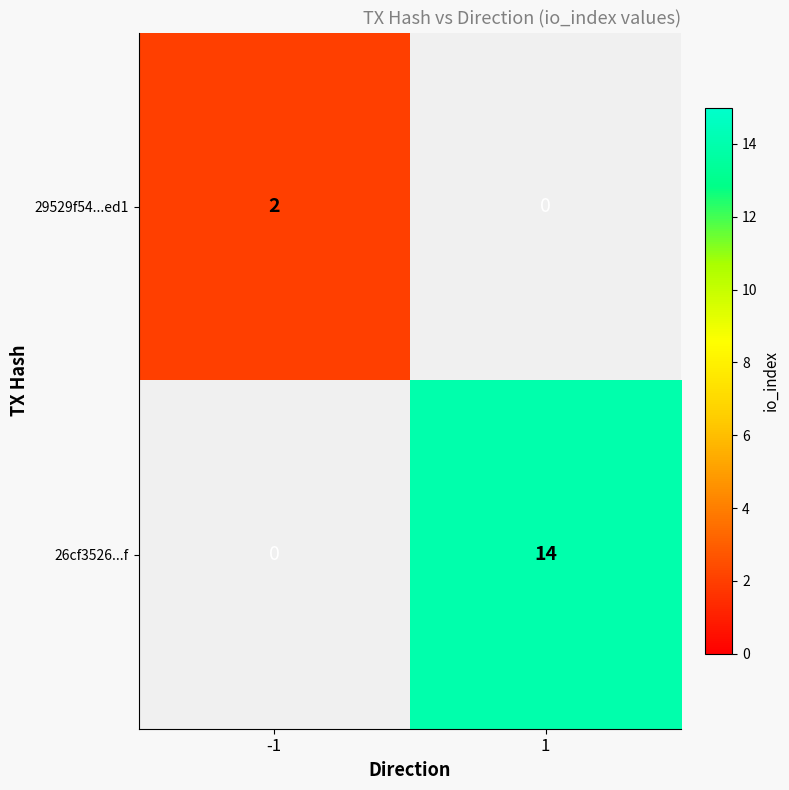

What is the total value across all series at -1?

2